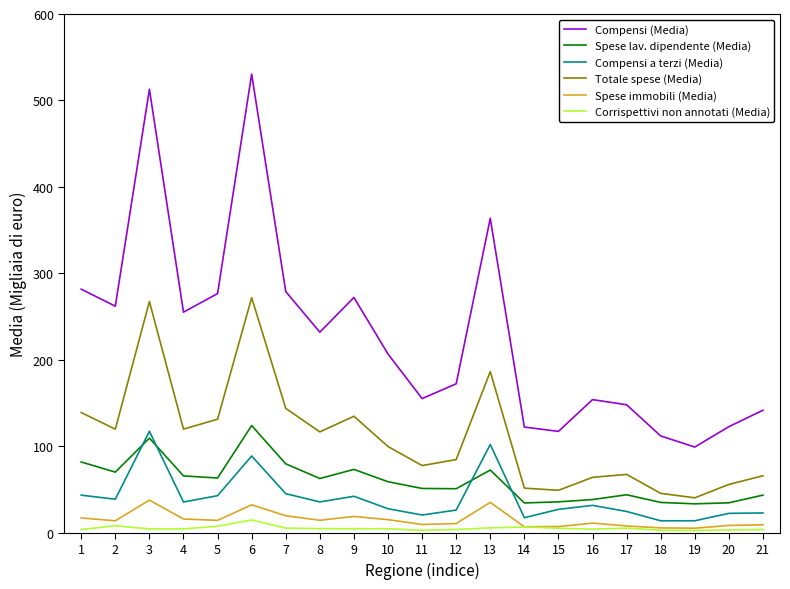

What is the average value of the Corrispettivi non annotati (Media) series?

5.2